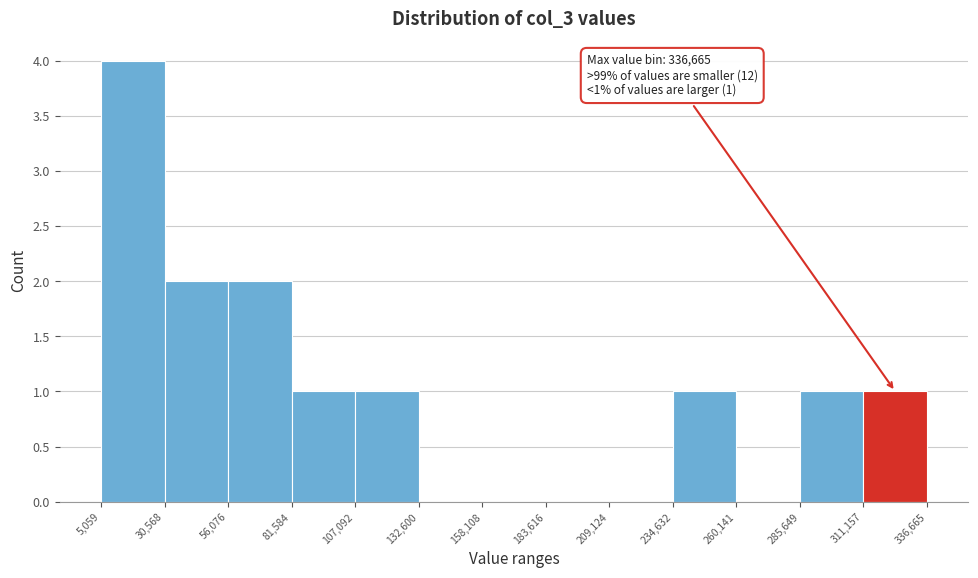

Which range on the x-axis has the tallest bar?

5,059 to 30,568